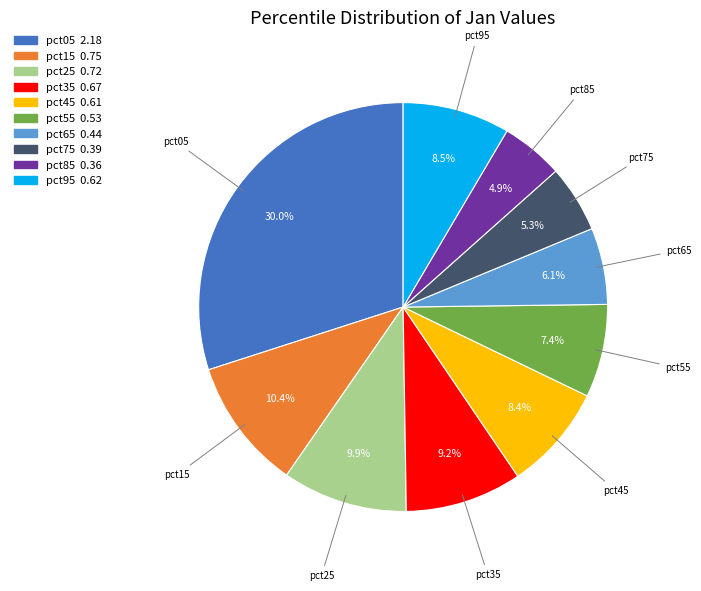

How many slices are in this pie chart?

10